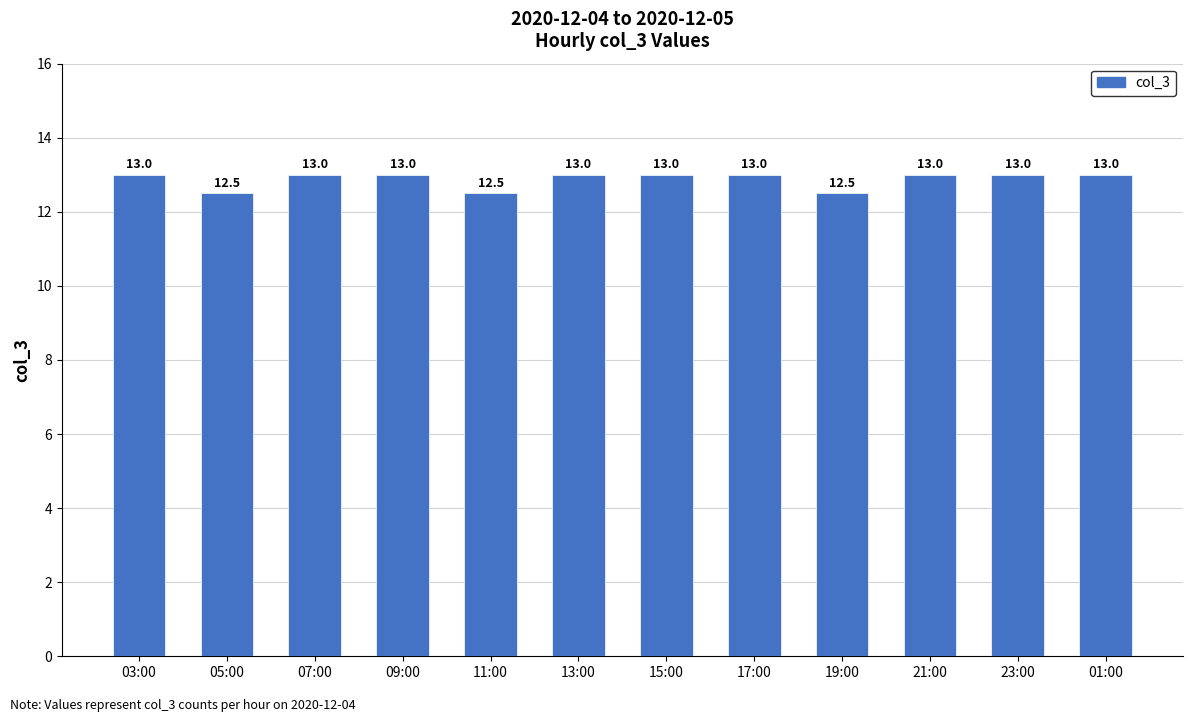

True or false: the data shows 20.5 at 05:00.

False